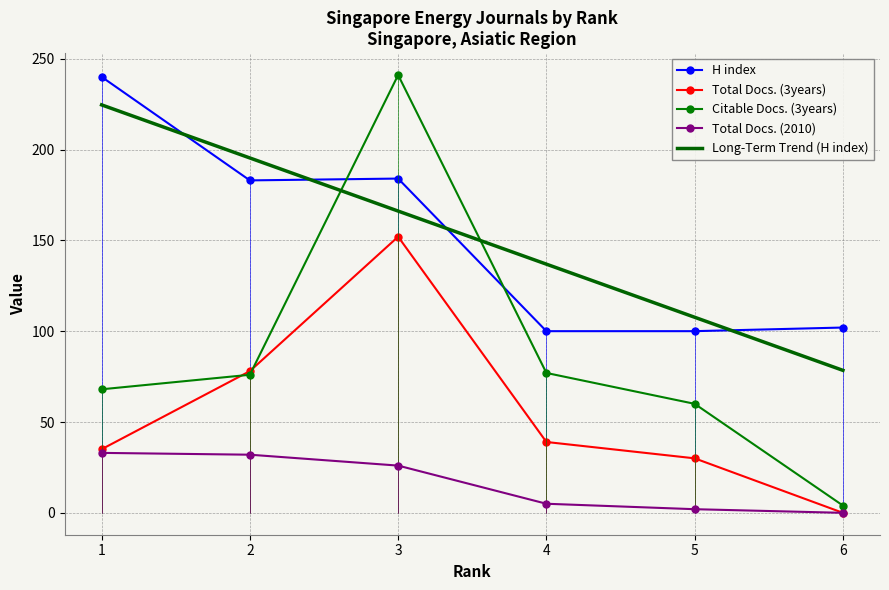

Is it true that Total Docs. (3years) equals 39 at 5?

False